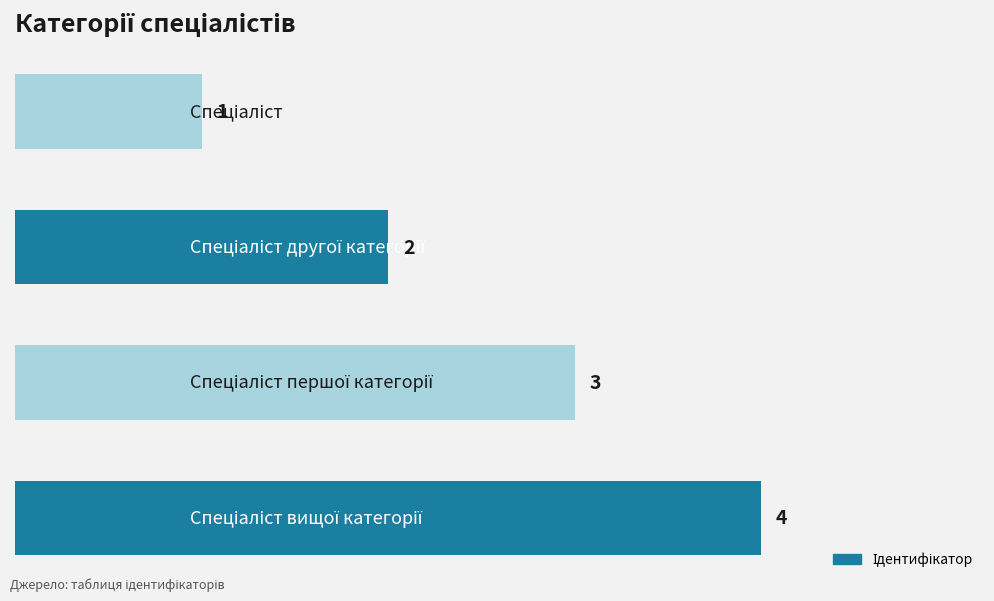

Are the bars grouped side by side (vs. stacked)?

No